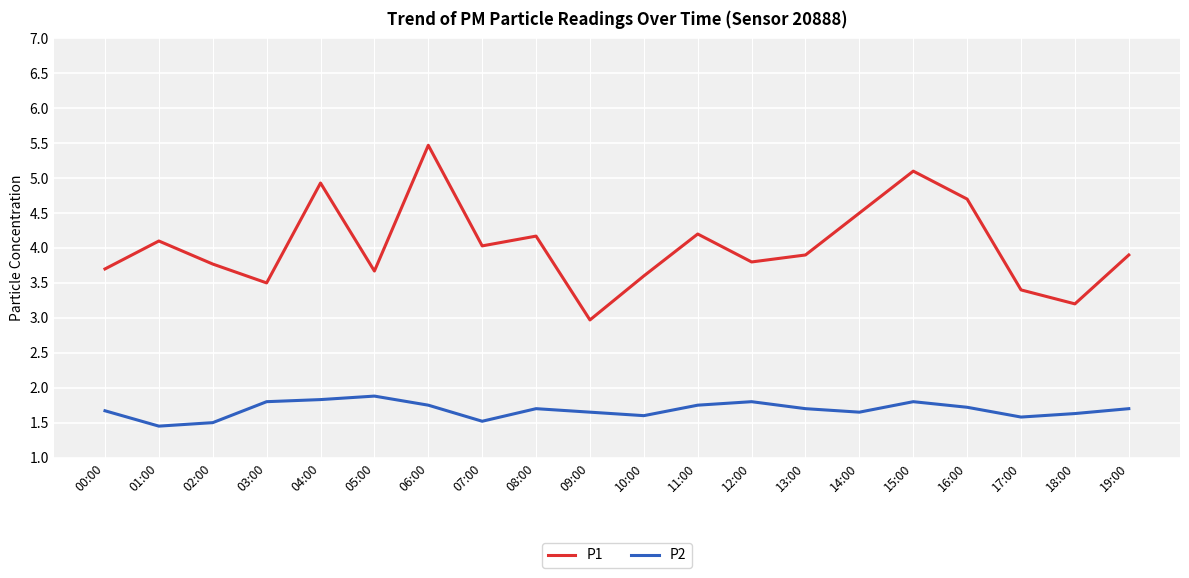

True or false: P2 has more than 1 points higher than both neighbors.

True